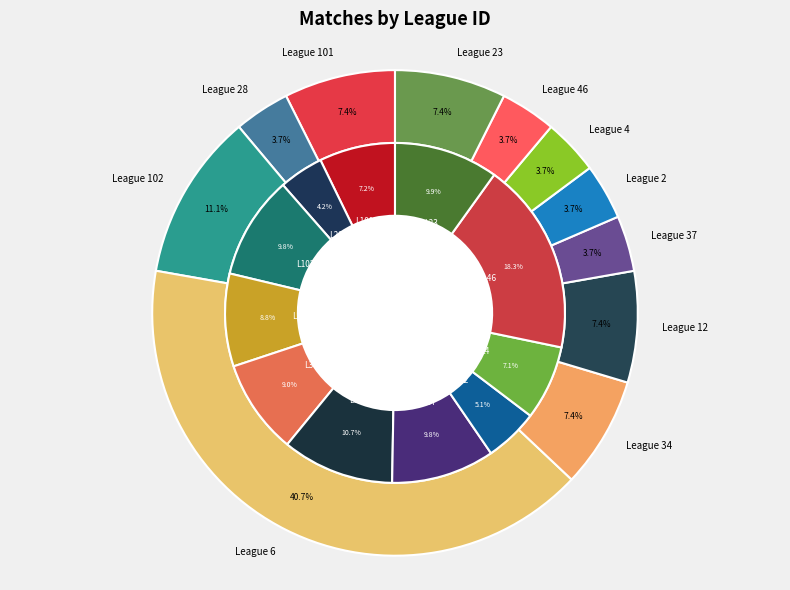

To the nearest percent, what portion does 6 represent?

41%